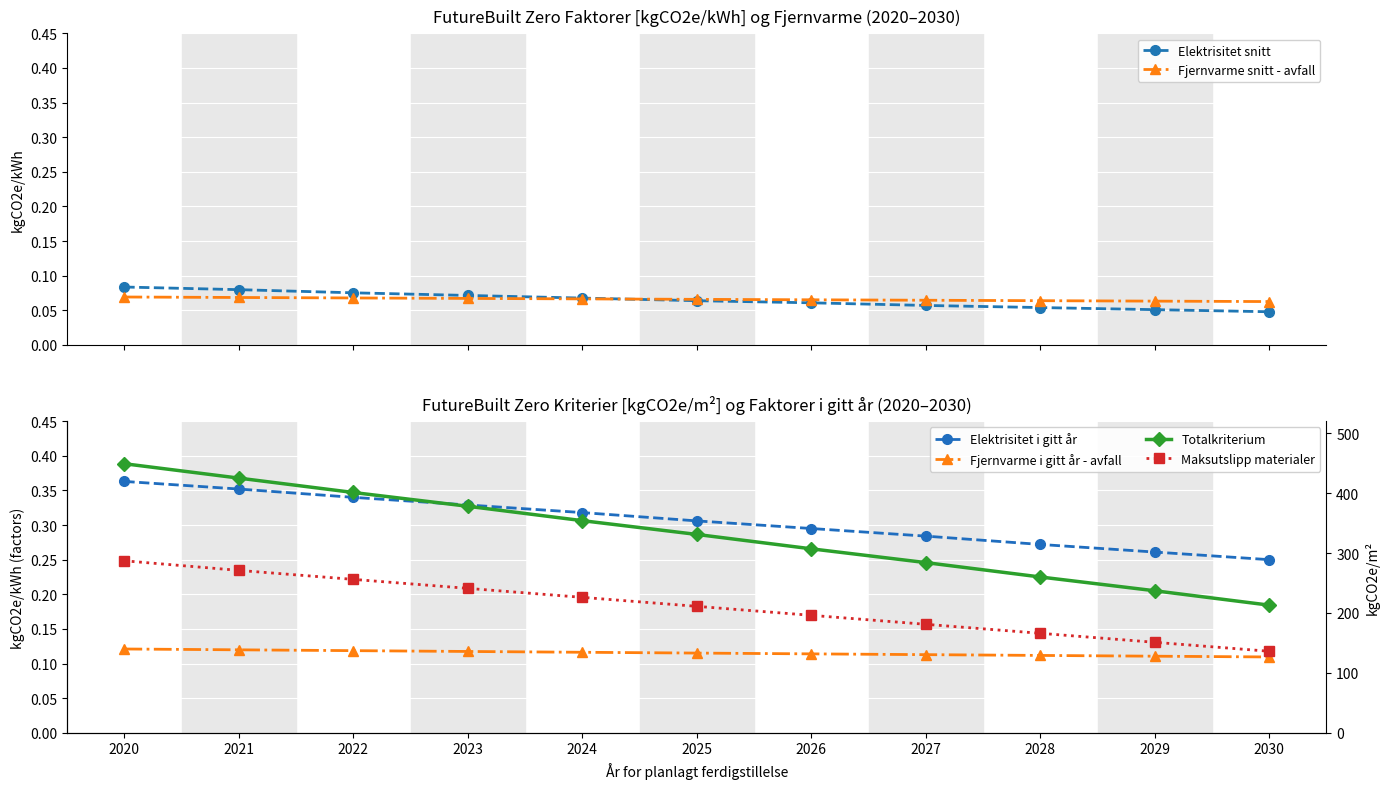

True or false: Elektrisitet snitt has more than 0 points higher than both neighbors.

False